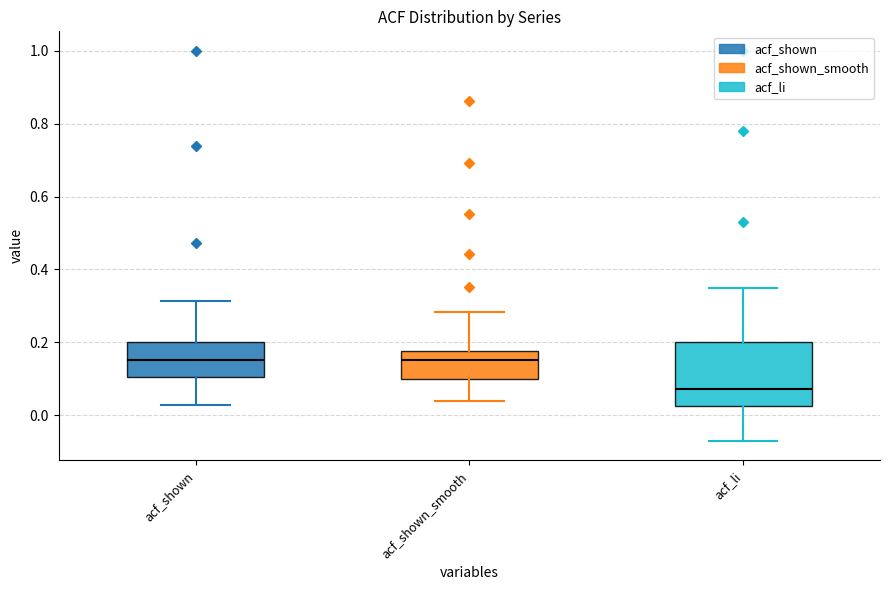

Where does the median line of the box for acf_shown_smooth sit on the y-axis? The values are not printed on the chart, so give them approximately, as read against the axis.

0.16